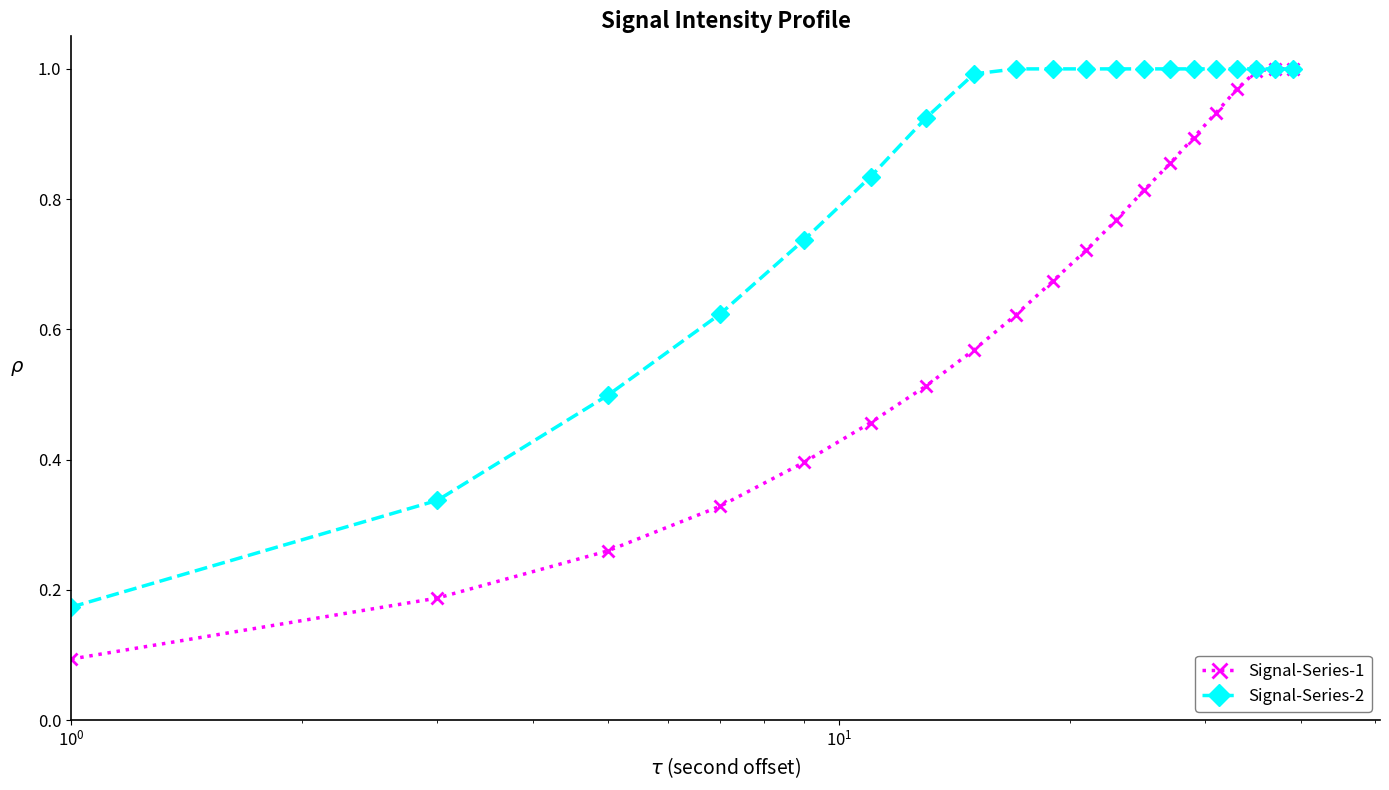

Is this an area chart (filled region under the line)?

No